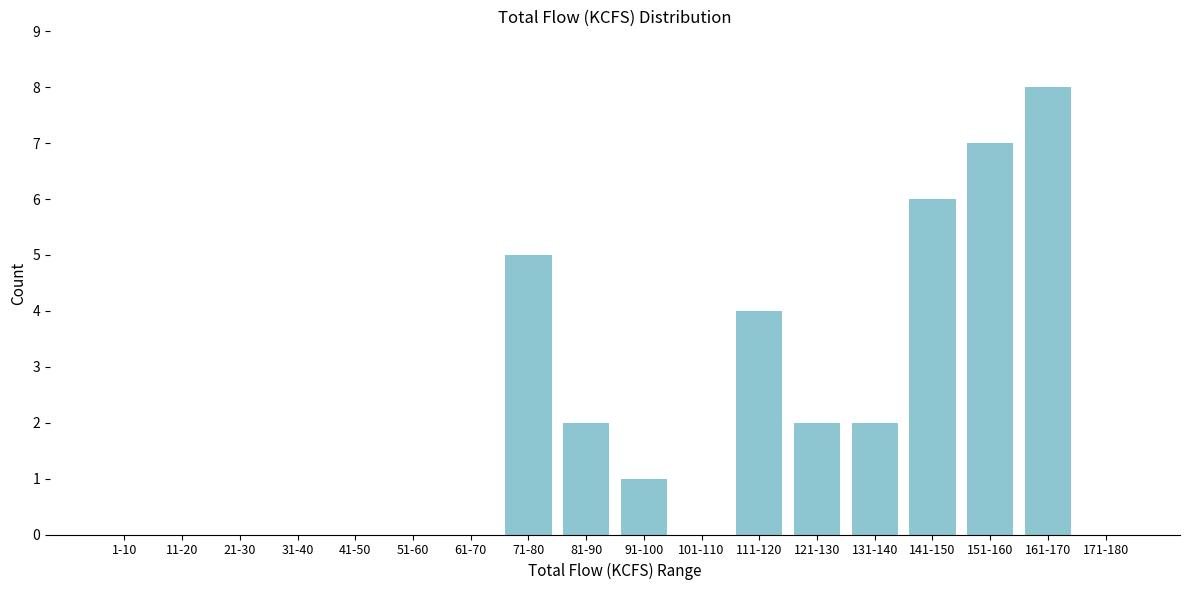

Reading left to right, list all the values displayed in this chart.

1-10=0	11-20=0	21-30=0	31-40=0	41-50=0	51-60=0	61-70=0	71-80=5	81-90=2	91-100=1	101-110=0	111-120=4	121-130=2	131-140=2	141-150=6	151-160=7	161-170=8	171-180=0